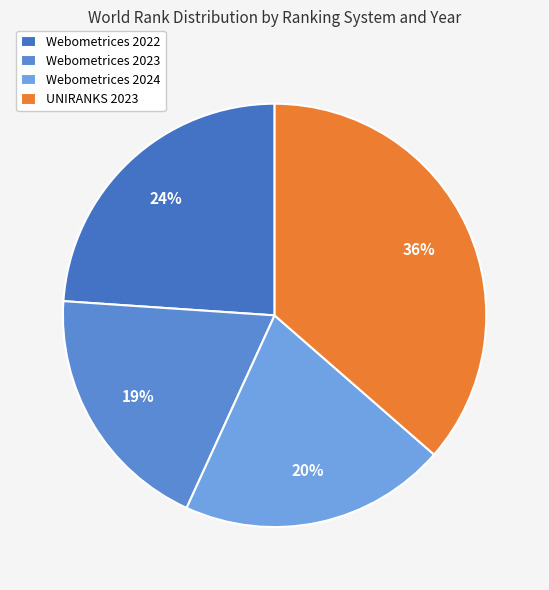

Rank the categories by value from lowest to highest.

Webometrices 2023, Webometrices 2024, Webometrices 2022, UNIRANKS 2023